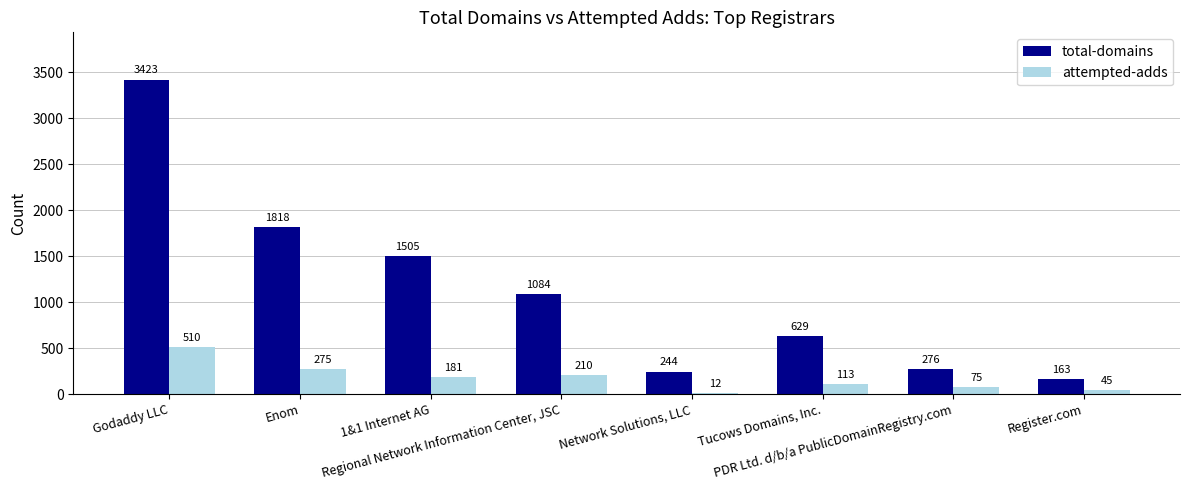

At which label is attempted-adds closest to 261?

Enom